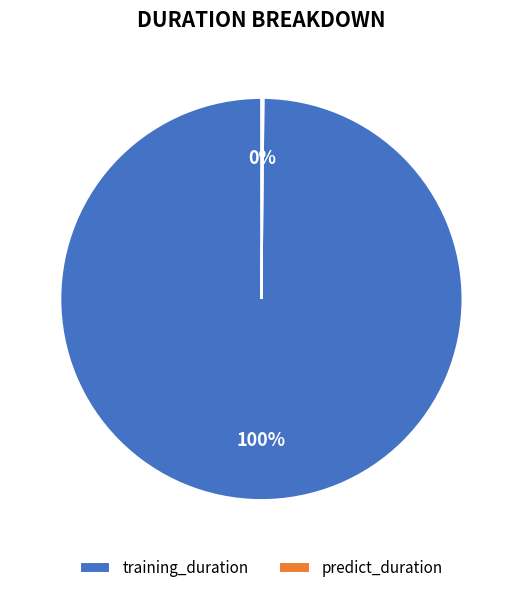

Does any single category account for the majority?

Yes